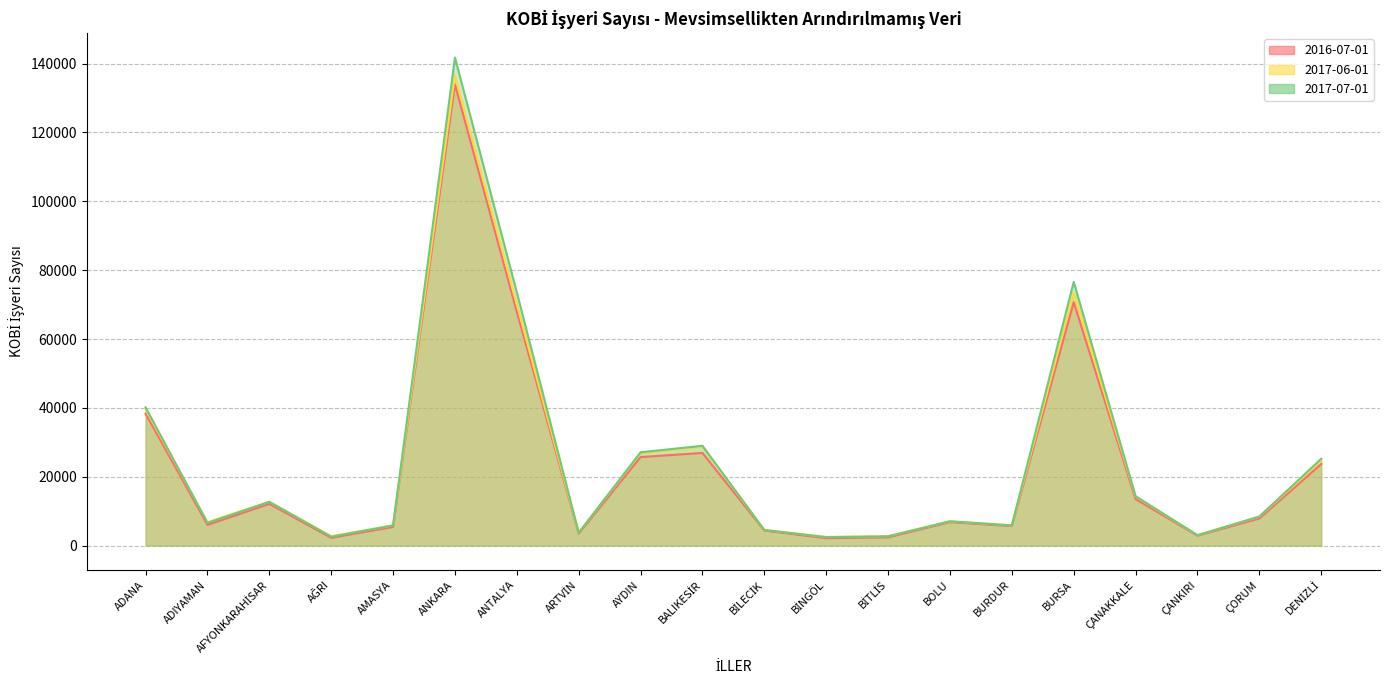

How many times do 2017-06-01 and 2017-07-01 cross each other?

8